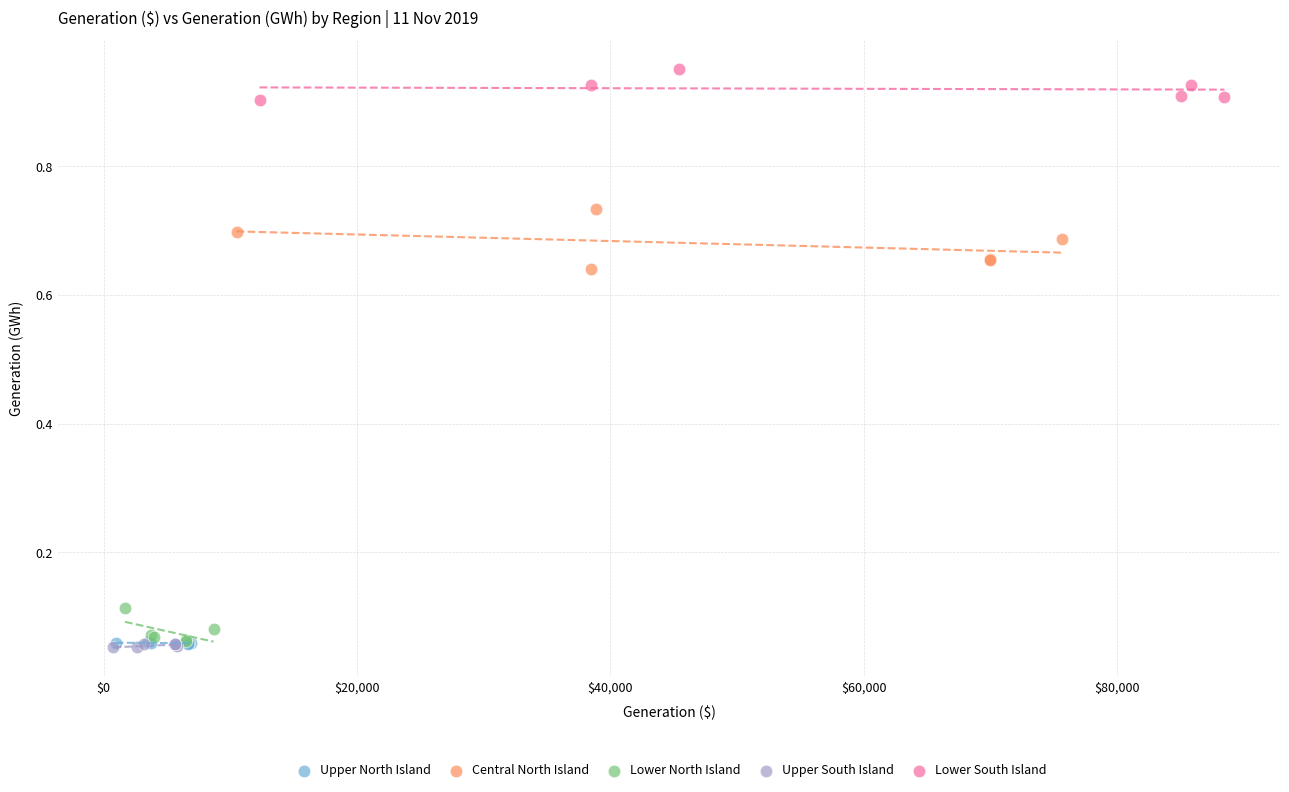

Which series contains the highest Y value?

Lower South Island